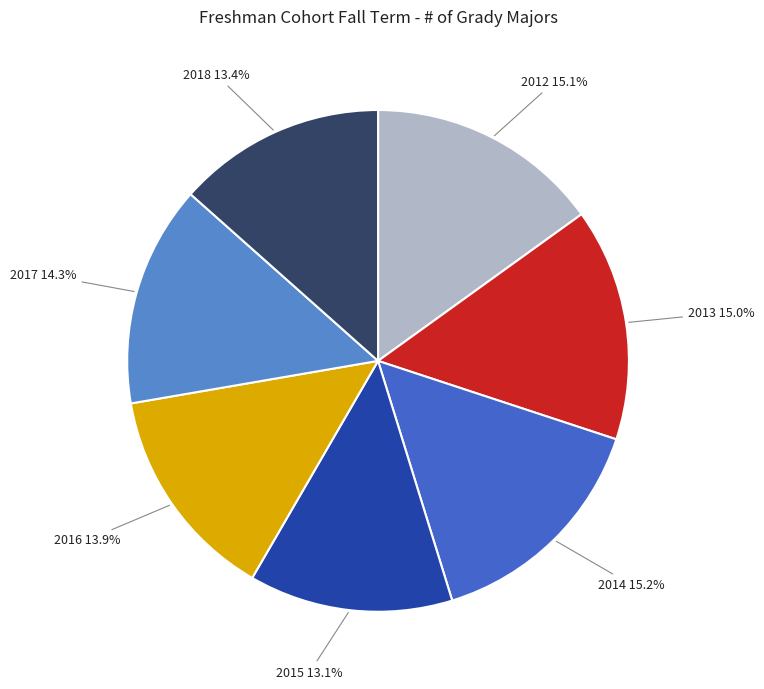

Is there a majority slice in this chart?

No